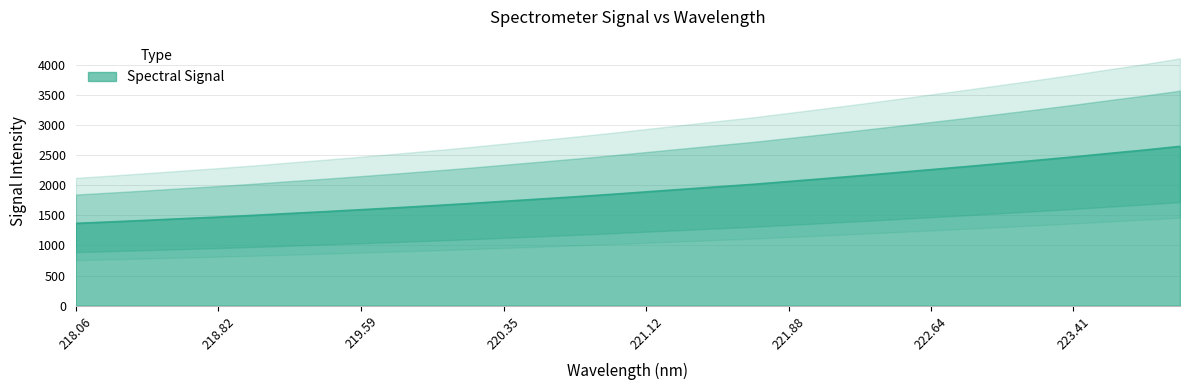

What is the sum of all values?

61409.5